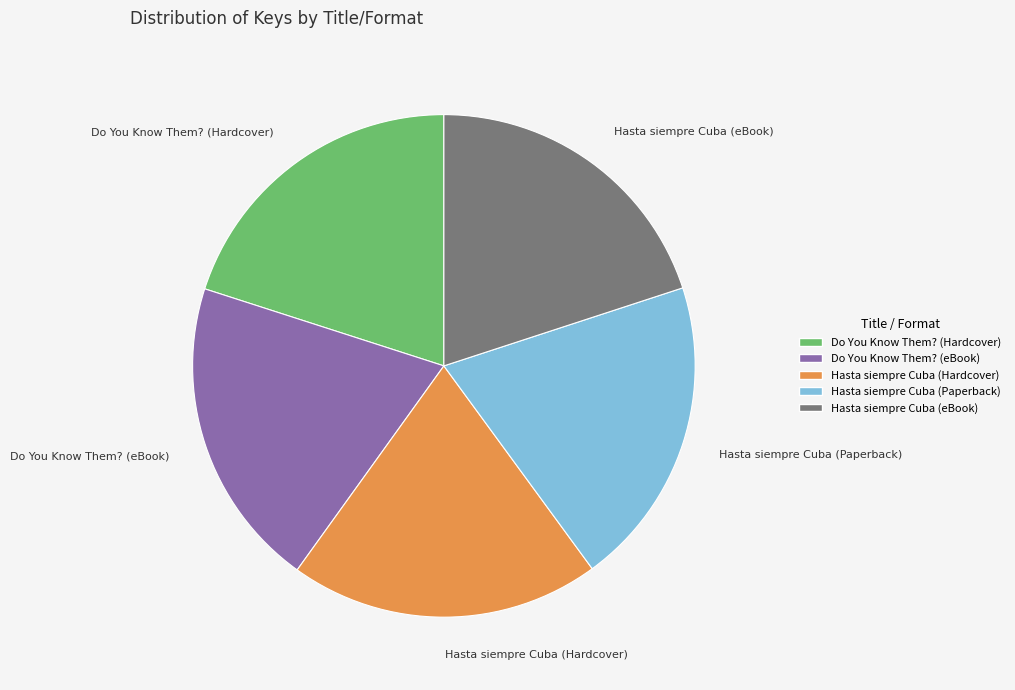

How many segments does this pie chart have?

5